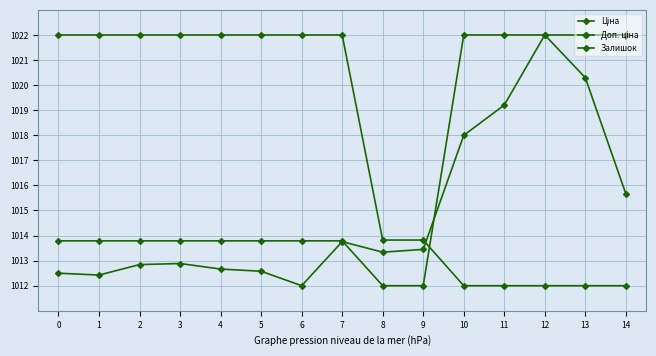

How many distinct data groups are displayed?

3